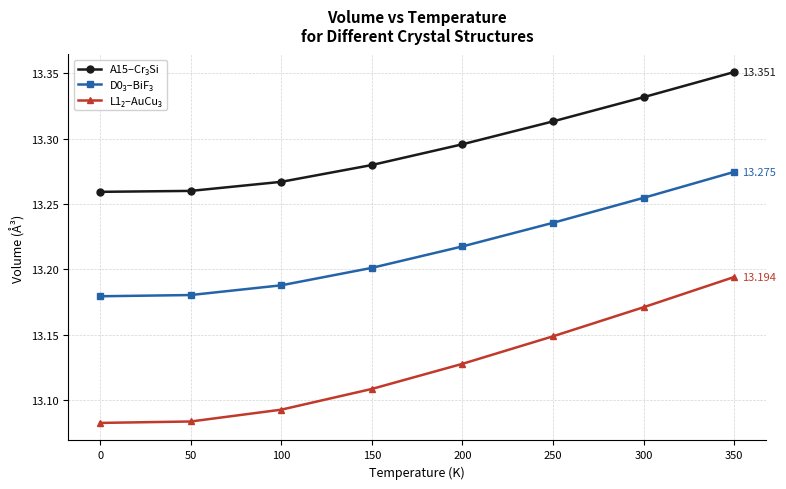

Does the chart display data point markers on the line(s)?

Yes